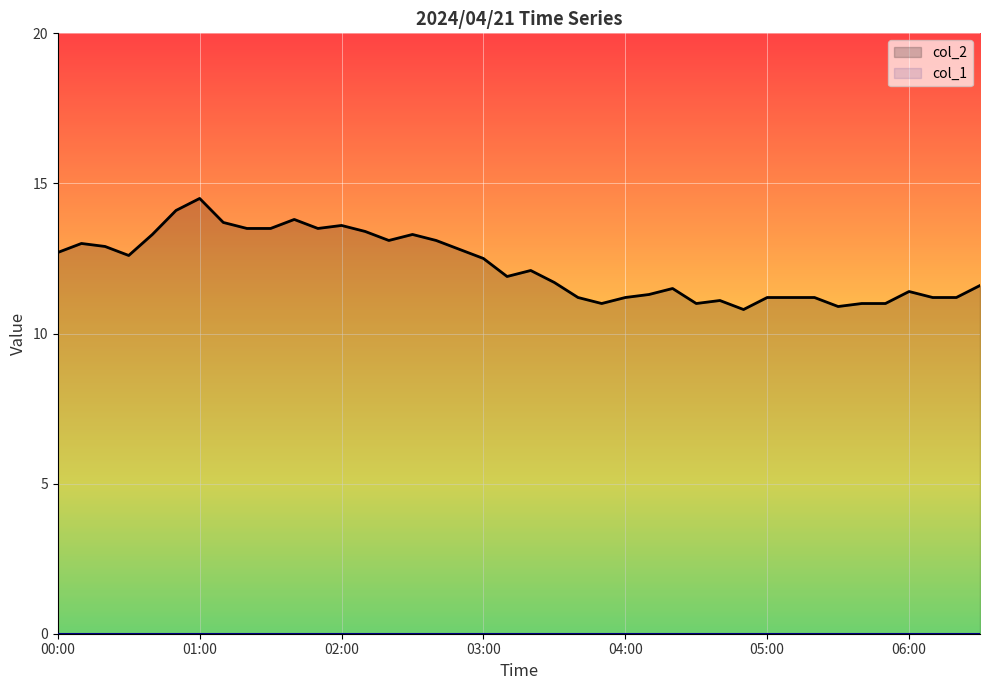

How many lines are shown in the chart?

2